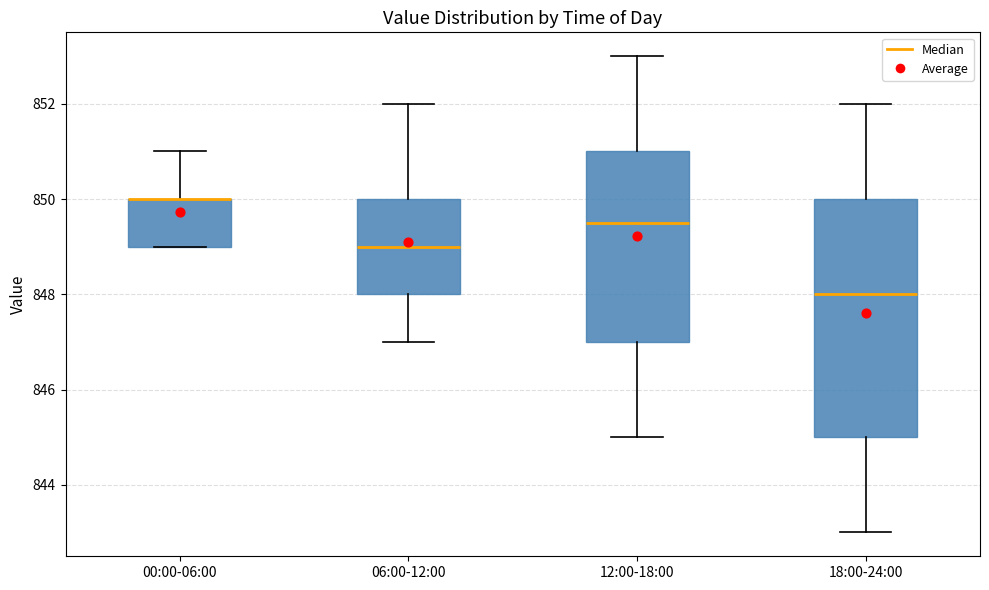

Reading left to right, read every box against the y-axis: the position of its median line, the range the box covers, and the ends of its whiskers. The values are not printed on the chart, so give them approximately, as read against the axis.

00:00-06:00: median 850.0 (drawn on the box's upper edge), box 849.0 to 850.0, whiskers 849.0 to 851.0
06:00-12:00: median 849.0, box 848.0 to 850.0, whiskers 847.0 to 852.0
12:00-18:00: median 849.6, box 847.0 to 851.0, whiskers 845.0 to 853.0
18:00-24:00: median 848.0, box 845.0 to 850.0, whiskers 843.0 to 852.0